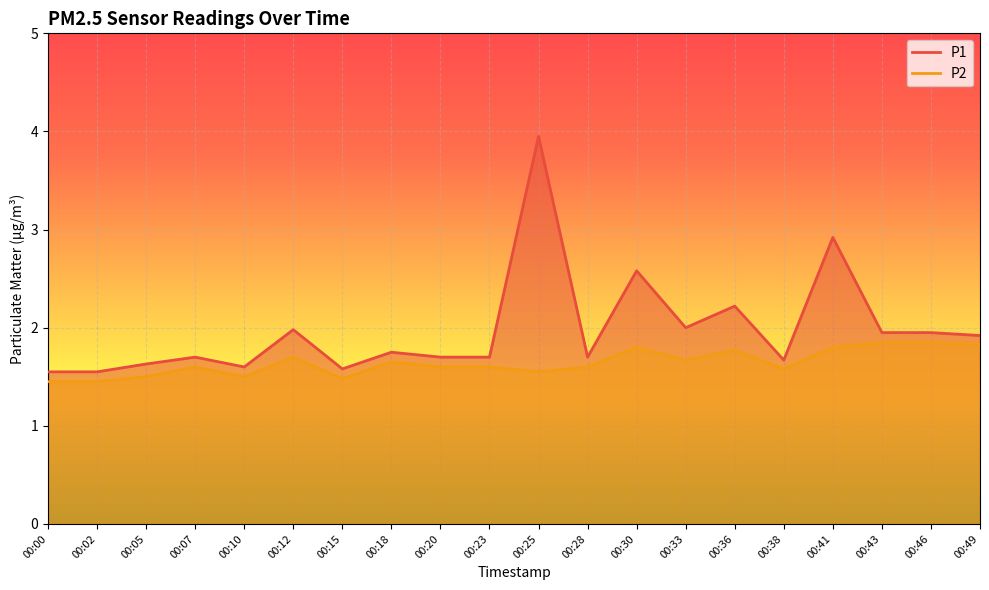

Reading right to left, transcribe all the data shown in this chart.

P1: 00:49=1.9	00:46=1.9	00:43=1.9	00:41=2.9	00:38=1.7	00:36=2.2	00:33=2.0	00:30=2.6	00:28=1.7	00:25=4.0	00:23=1.7	00:20=1.7	00:18=1.8	00:15=1.6	00:12=2.0	00:10=1.6	00:07=1.7	00:05=1.6	00:02=1.6	00:00=1.6
P2: 00:49=1.8	00:46=1.9	00:43=1.9	00:41=1.8	00:38=1.6	00:36=1.8	00:33=1.7	00:30=1.8	00:28=1.6	00:25=1.6	00:23=1.6	00:20=1.6	00:18=1.6	00:15=1.5	00:12=1.7	00:10=1.5	00:07=1.6	00:05=1.5	00:02=1.4	00:00=1.4